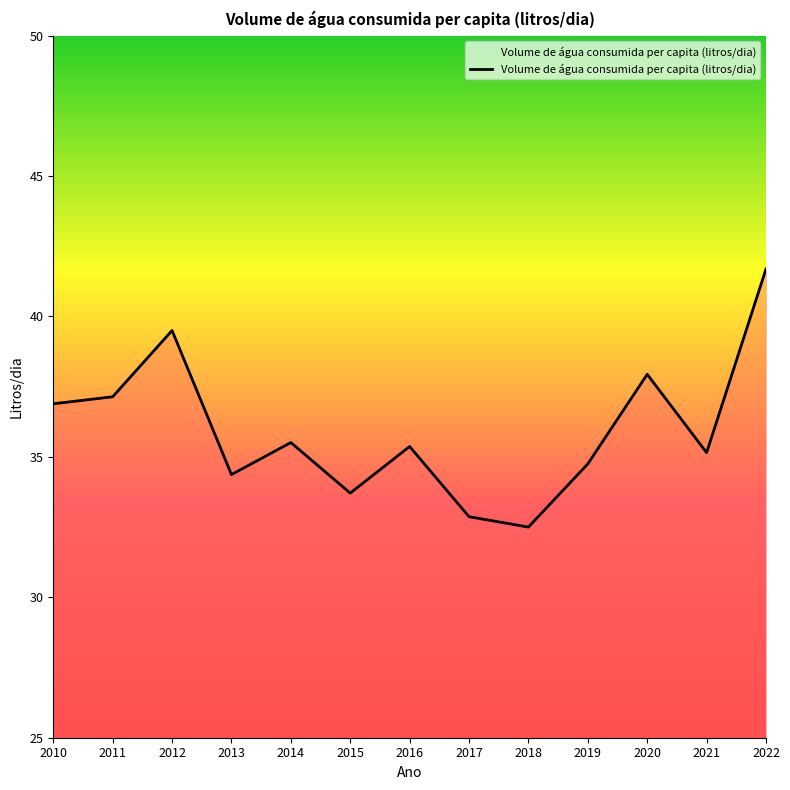

What is the average value?

36.0